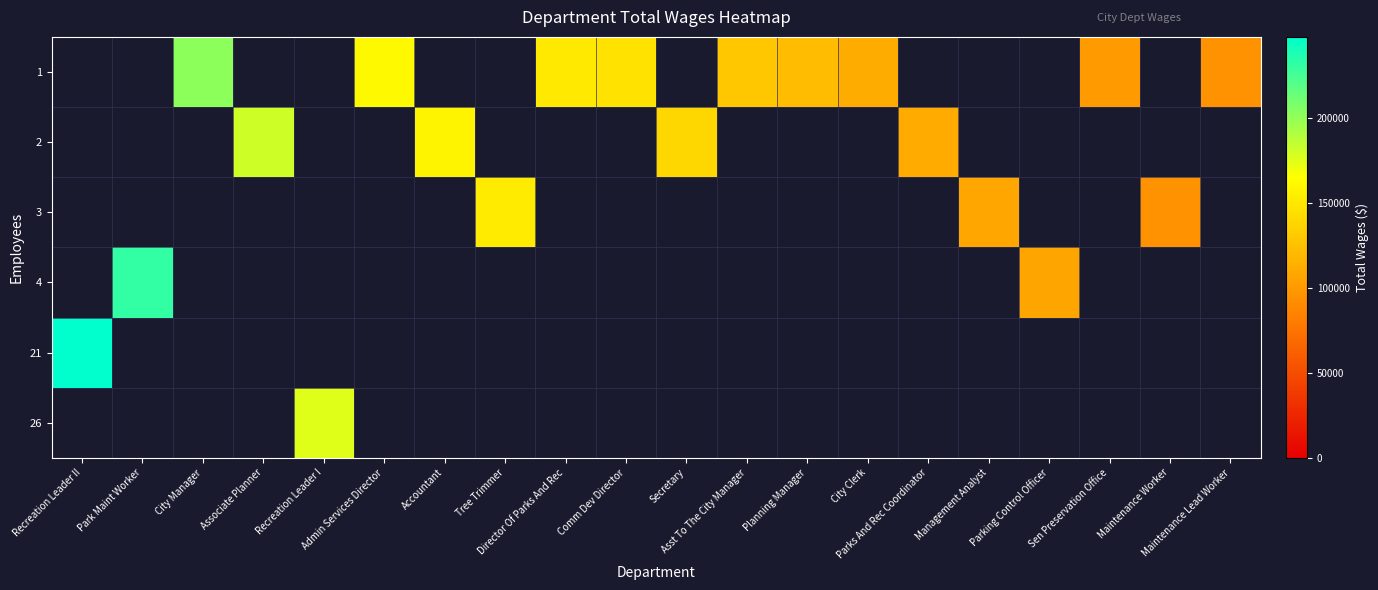

List the labels in order of row_4 value, largest first.

Recreation Leader II, Park Maint Worker, City Manager, Associate Planner, Recreation Leader I, Admin Services Director, Accountant, Tree Trimmer, Director Of Parks And Rec, Comm Dev Director, Secretary, Asst To The City Manager, Planning Manager, City Clerk, Parks And Rec Coordinator, Management Analyst, Parking Control Officer, Sen Preservation Office, Maintenance Worker, Maintenance Lead Worker